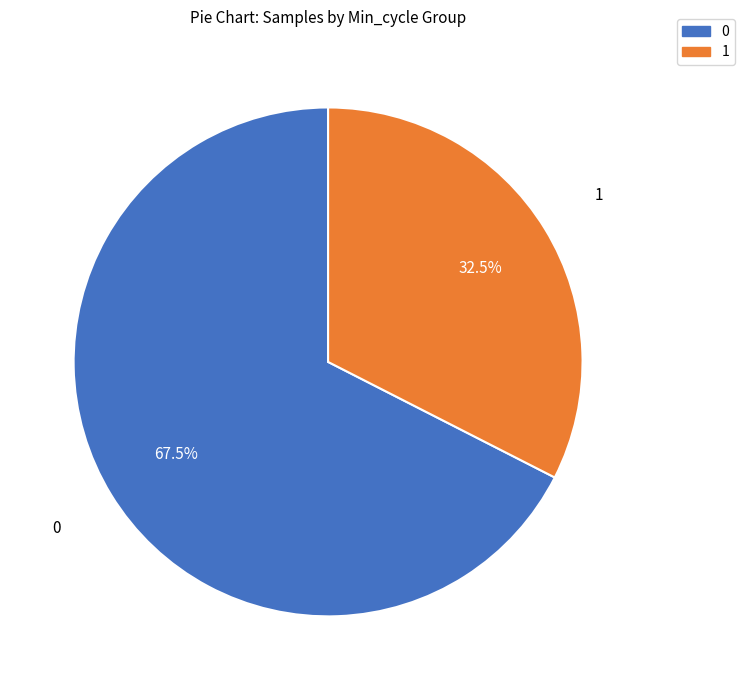

To the nearest percent, what is the average slice percentage?

50%